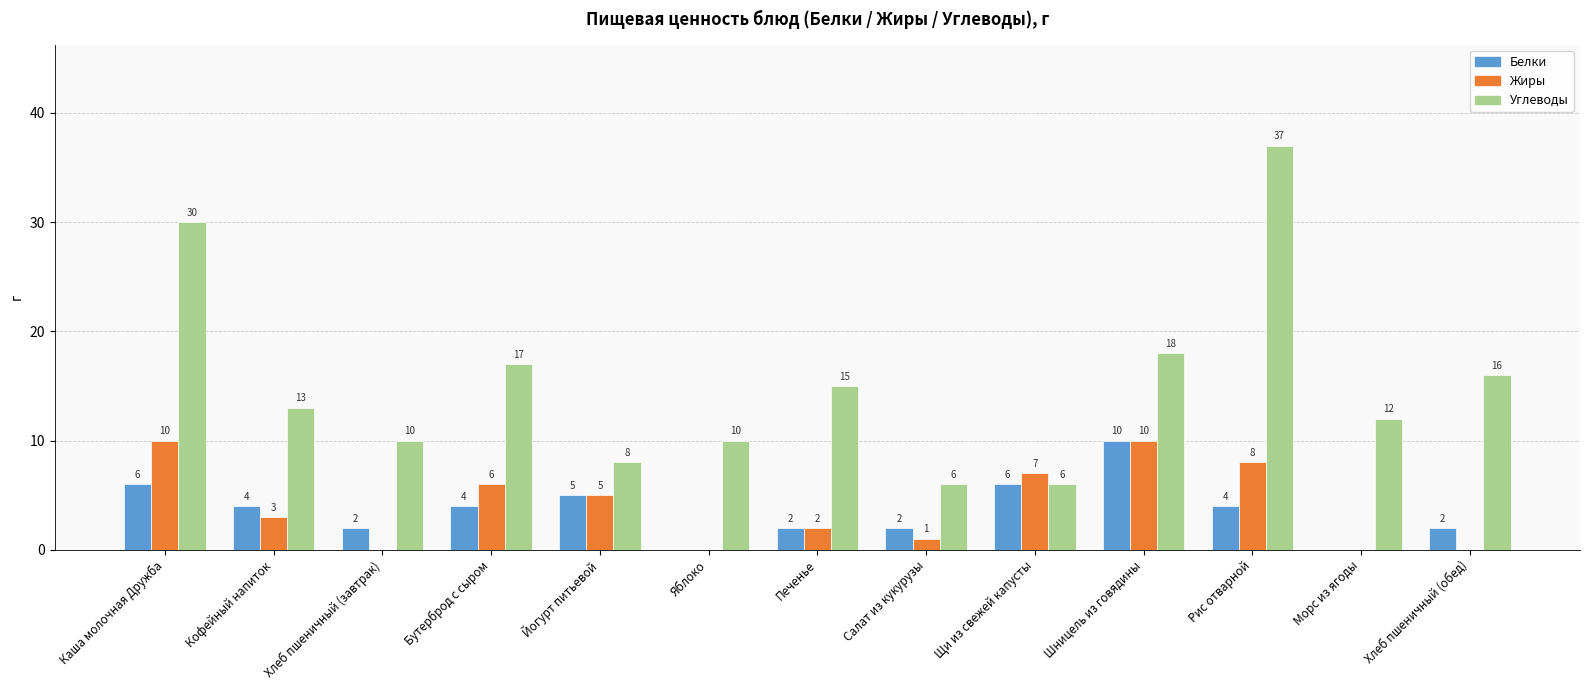

Where does the Углеводы series first go above 13?

Каша молочная Дружба